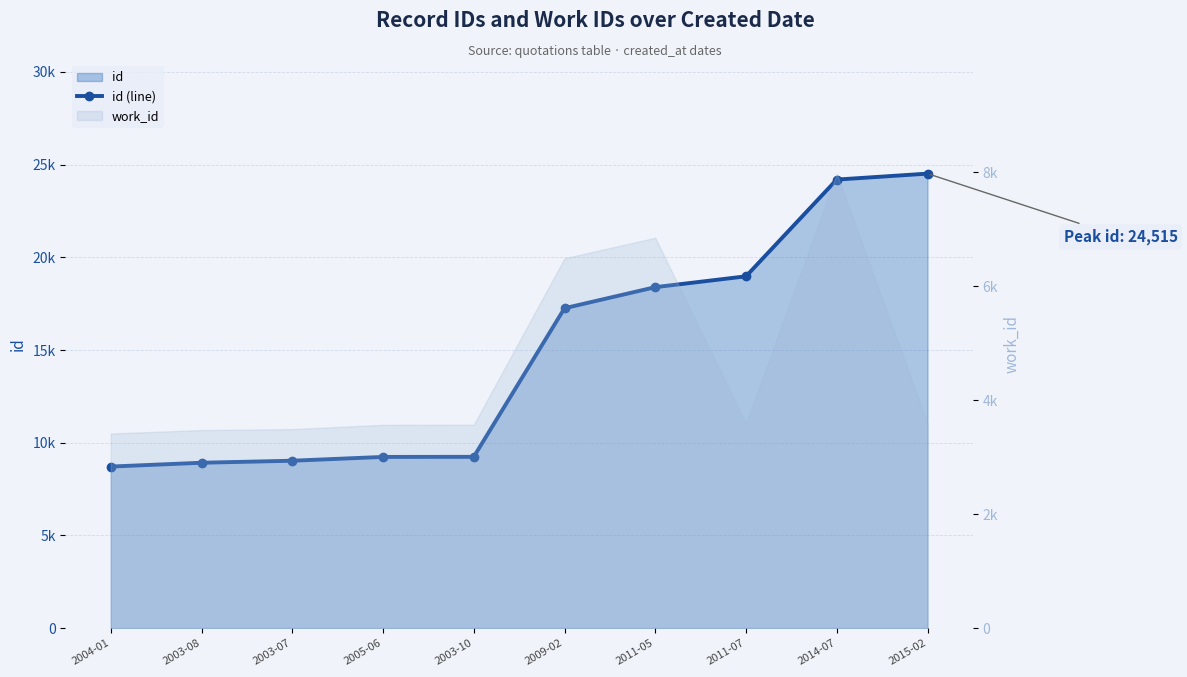

What is the difference between the second highest and second lowest values?

15274